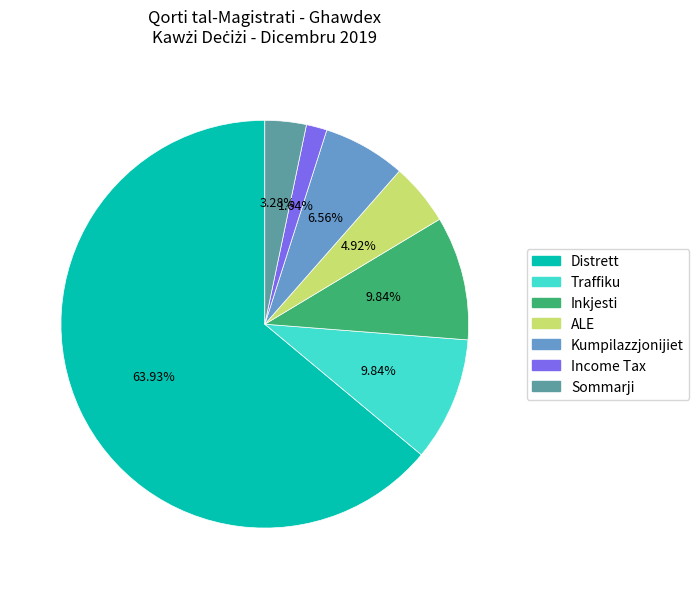

How much of the chart is everything except ALE?

95.1%